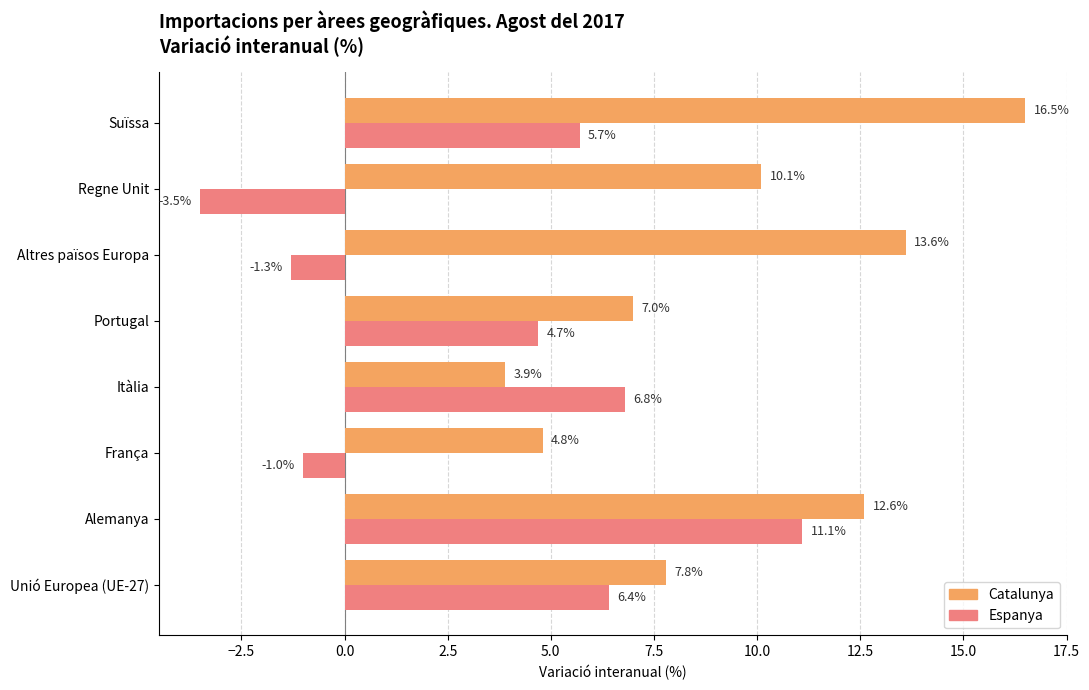

What is the difference between the second highest and second lowest values in the Espanya series?

8.1